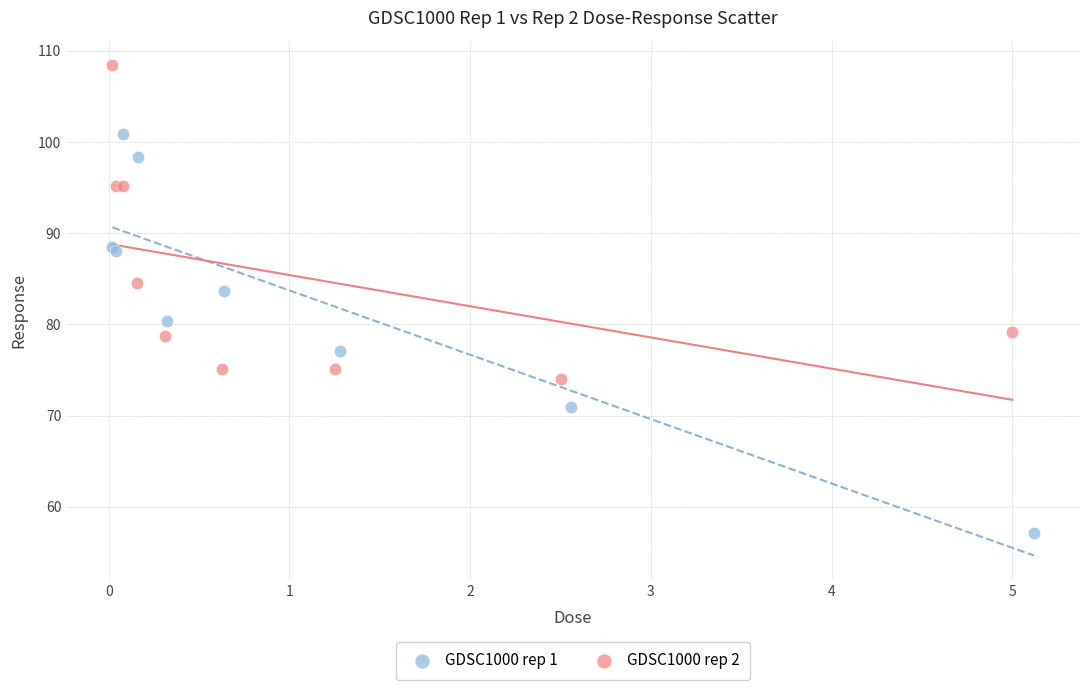

Which series contains the highest Y value?

GDSC1000 rep 2